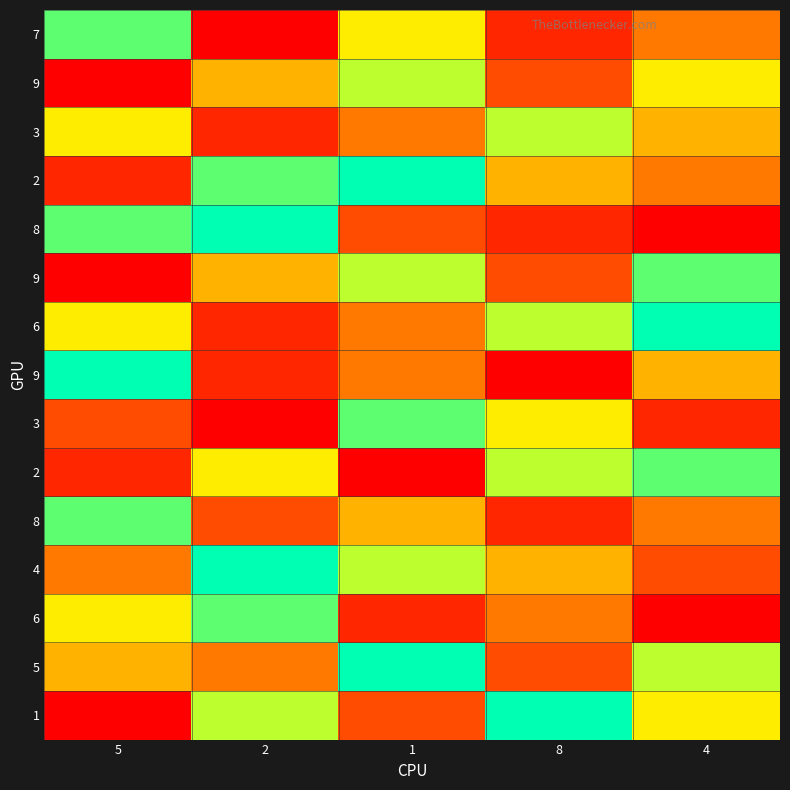

At which category is the sum across all series the highest?

1